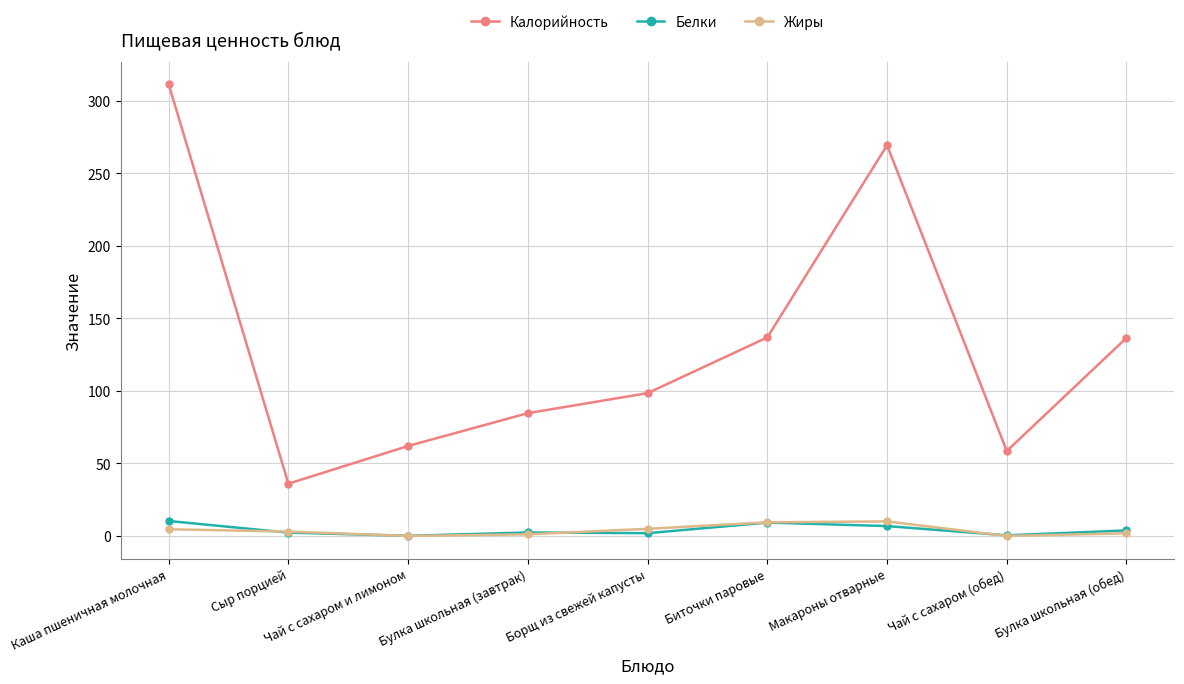

Which series has the largest total across all categories?

Калорийность